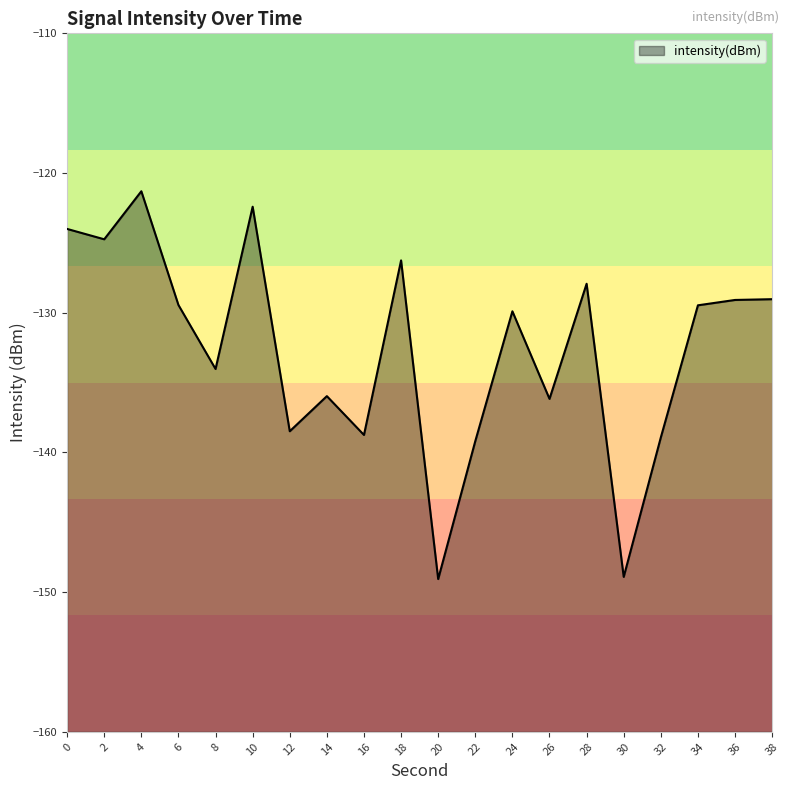

How many data points are less than -129?

14